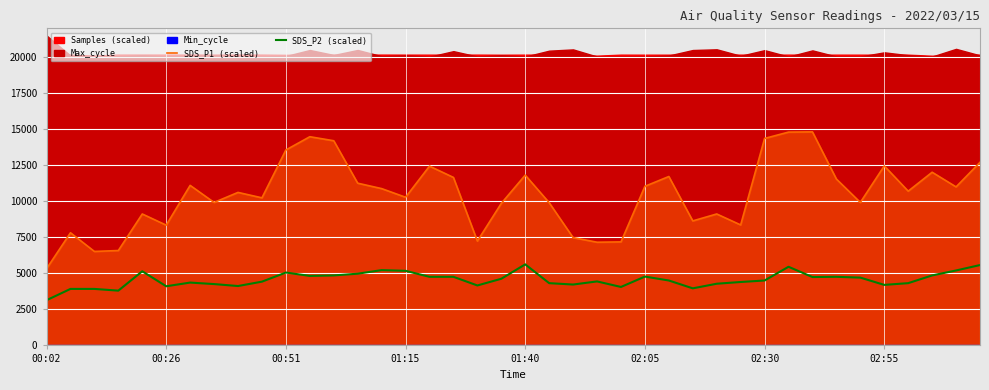

What is the lowest value of the SDS_P2 (scaled) series?

3136.0